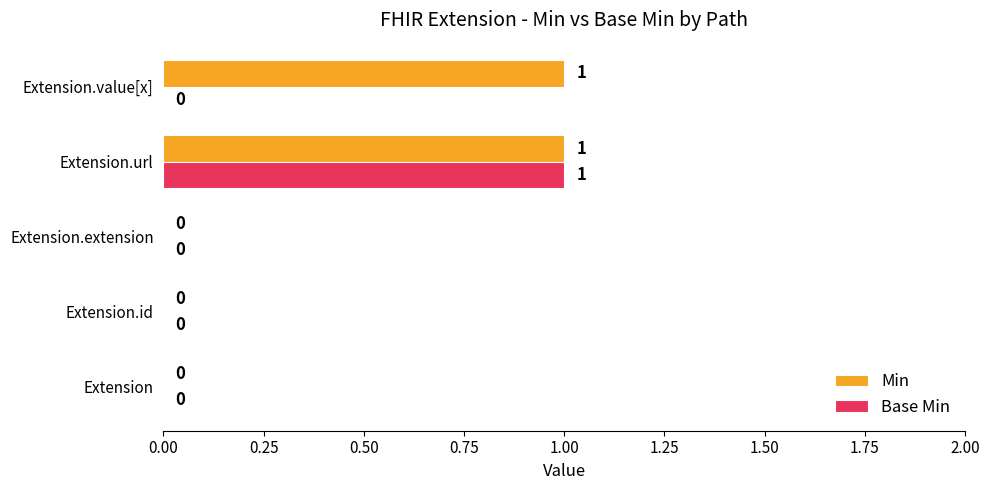

Between Extension.url and Extension.value[x], which series saw the biggest shift?

Base Min